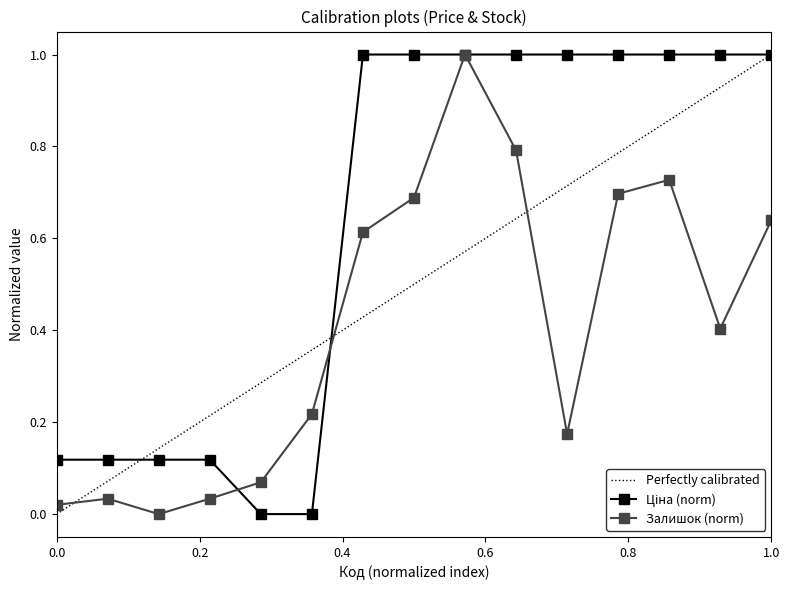

What is the maximum value for Залишок (norm)?

1.0